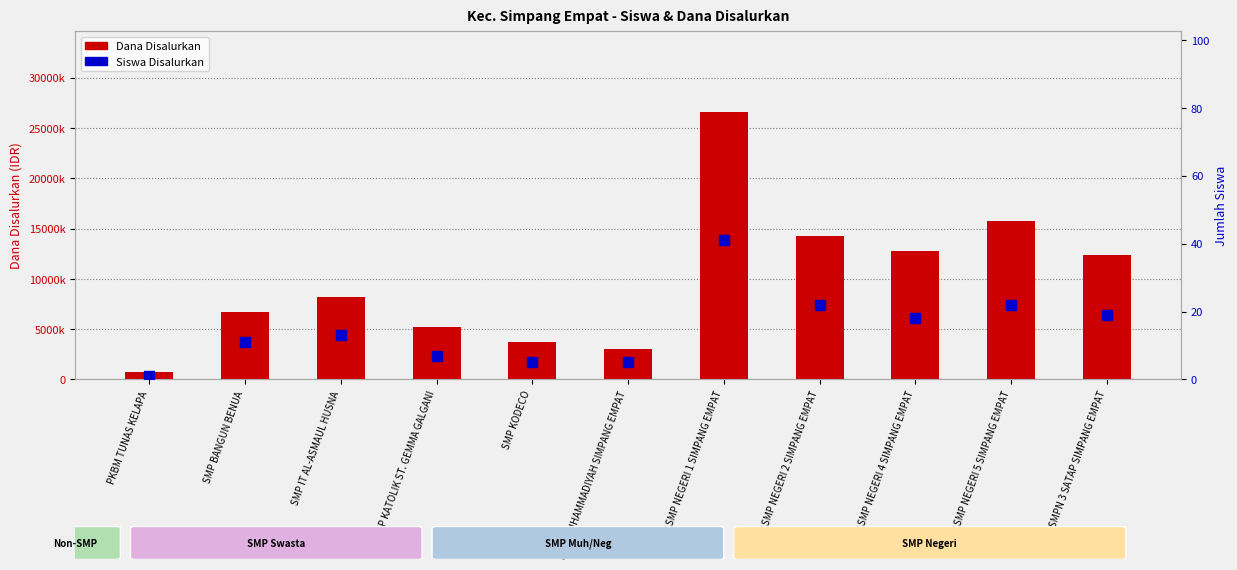

Reading right to left, what are all the values shown in this chart?

Dana Disalurkan: SMPN 3 SATAP SIMPANG EMPAT=12375000	SMP NEGERI 5 SIMPANG EMPAT=15750000	SMP NEGERI 4 SIMPANG EMPAT=12750000	SMP NEGERI 2 SIMPANG EMPAT=14250000	SMP NEGERI 1 SIMPANG EMPAT=26625000	SMP MUHAMMADIYAH SIMPANG EMPAT=3000000	SMP KODECO=3750000	SMP KATOLIK ST. GEMMA GALGANI=5250000	SMP IT AL-ASMAUL HUSNA=8250000	SMP BANGUN BENUA=6750000	PKBM TUNAS KELAPA=750000
Siswa Disalurkan: SMPN 3 SATAP SIMPANG EMPAT=19	SMP NEGERI 5 SIMPANG EMPAT=22	SMP NEGERI 4 SIMPANG EMPAT=18	SMP NEGERI 2 SIMPANG EMPAT=22	SMP NEGERI 1 SIMPANG EMPAT=41	SMP MUHAMMADIYAH SIMPANG EMPAT=5	SMP KODECO=5	SMP KATOLIK ST. GEMMA GALGANI=7	SMP IT AL-ASMAUL HUSNA=13	SMP BANGUN BENUA=11	PKBM TUNAS KELAPA=1